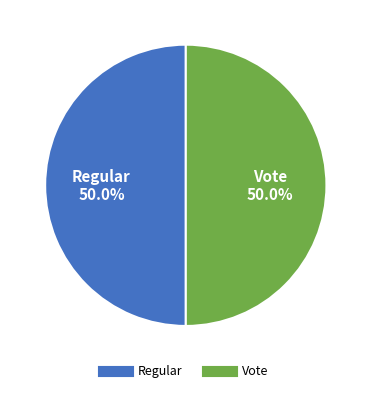

Approximately how many times larger is the value at Vote compared to Regular?

1.0